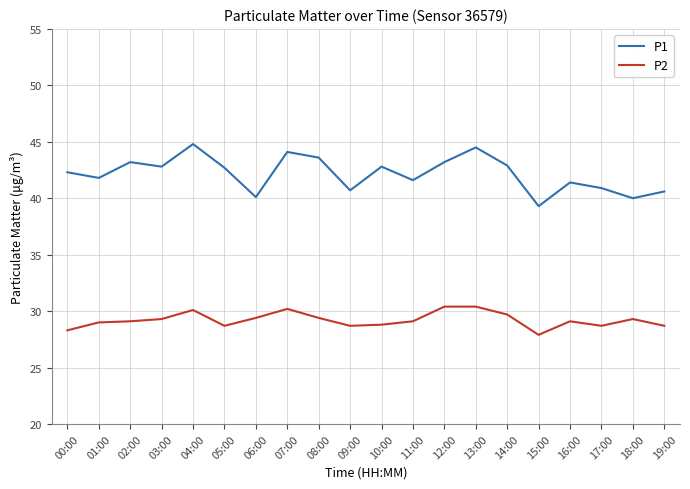

Which series has the largest range (max minus min)?

P1